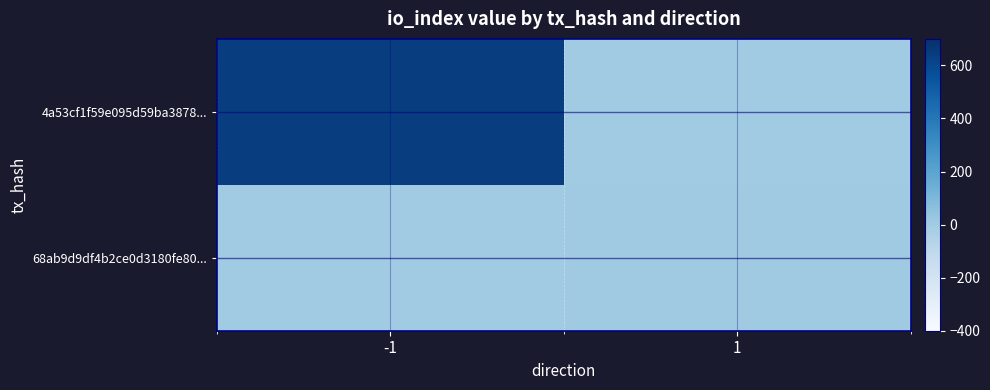

Reading left to right, what are all the values shown in this chart?

4a53cf1f59e095d59ba3878...: -1=637	1=0
68ab9d9df4b2ce0d3180fe80...: -1=0	1=6